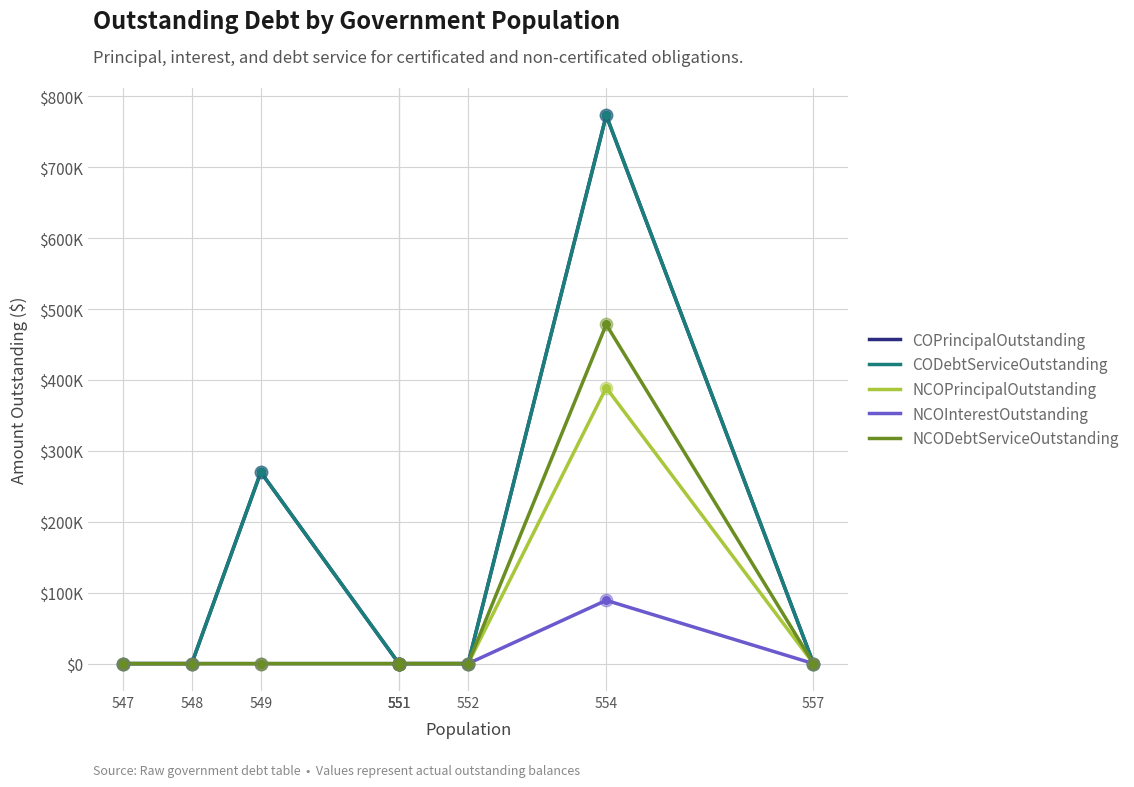

What are all the series names shown in the legend?

COPrincipalOutstanding, CODebtServiceOutstanding, NCOPrincipalOutstanding, NCOInterestOutstanding, NCODebtServiceOutstanding